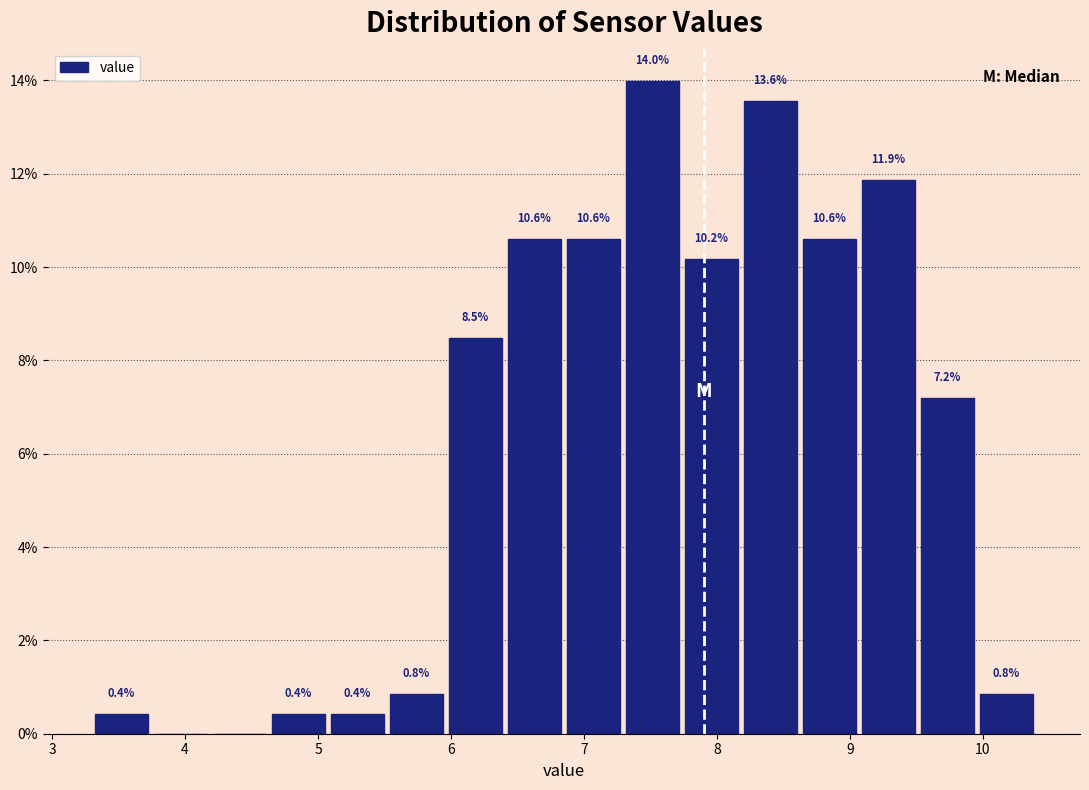

Over which range of the x-axis is the bar tallest?

7.3 to 7.7